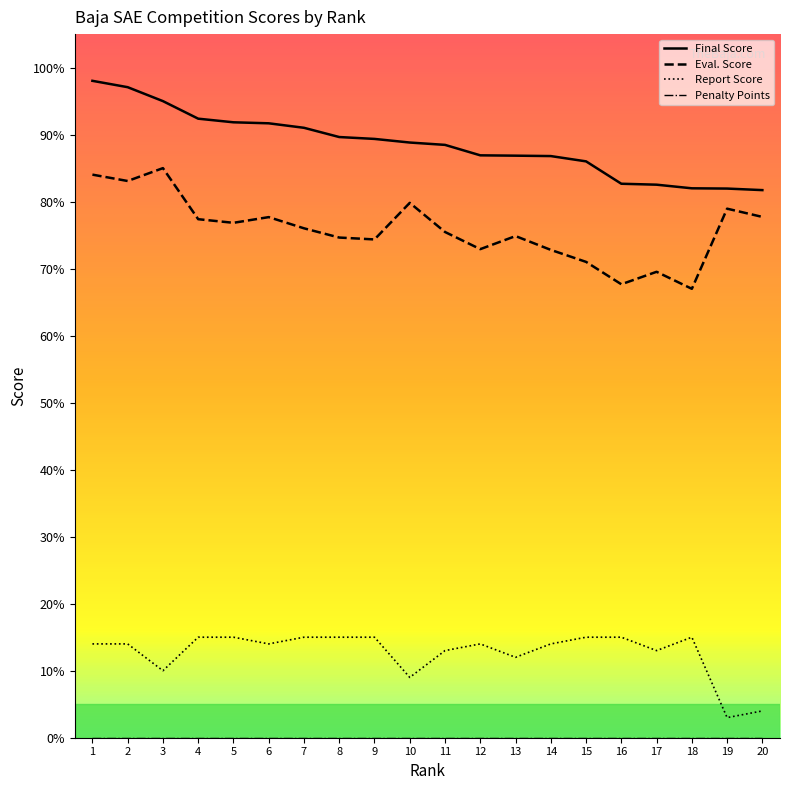

Which series has the largest total across all categories?

Final Score